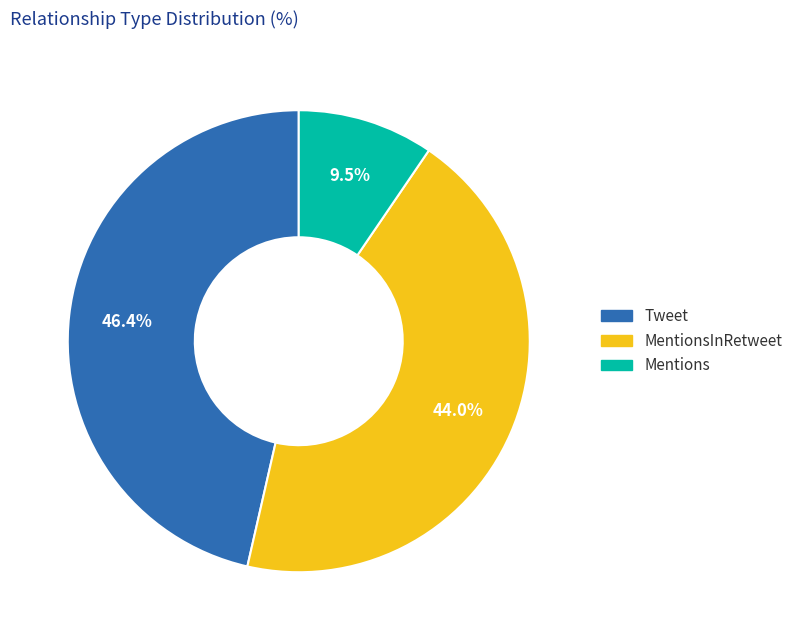

Which slice is the smallest?

Mentions